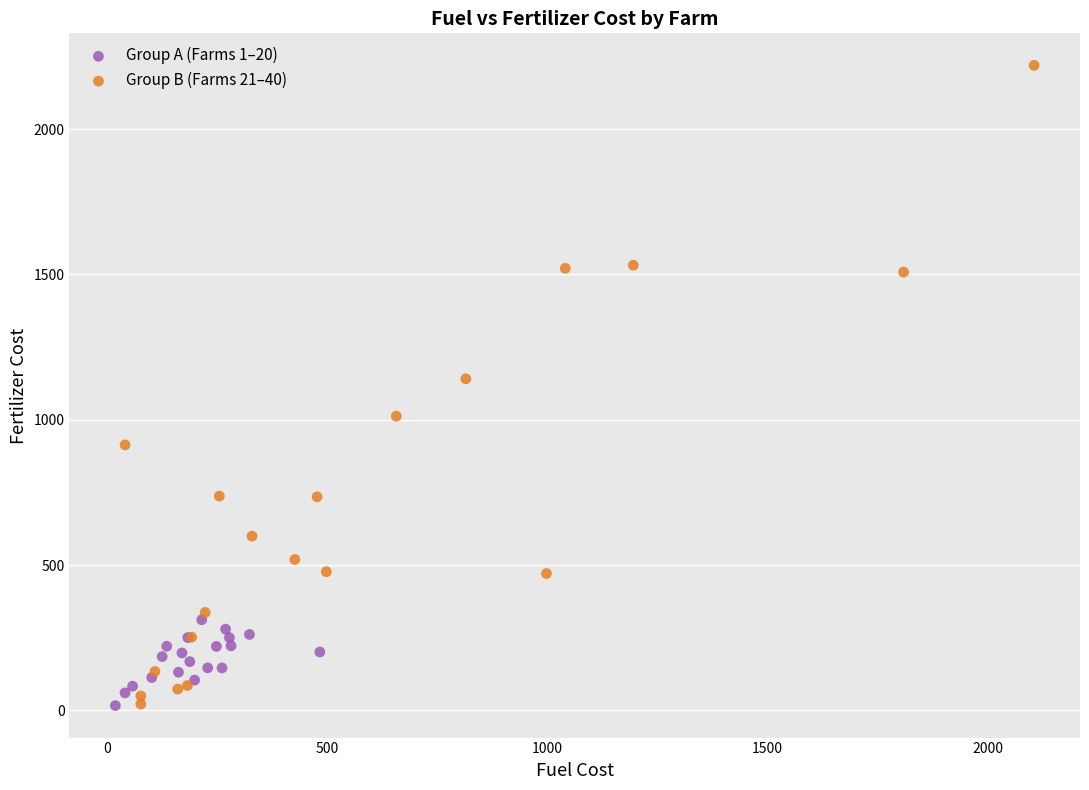

Which series has the widest spread of Y values?

Group B (Farms 21–40)